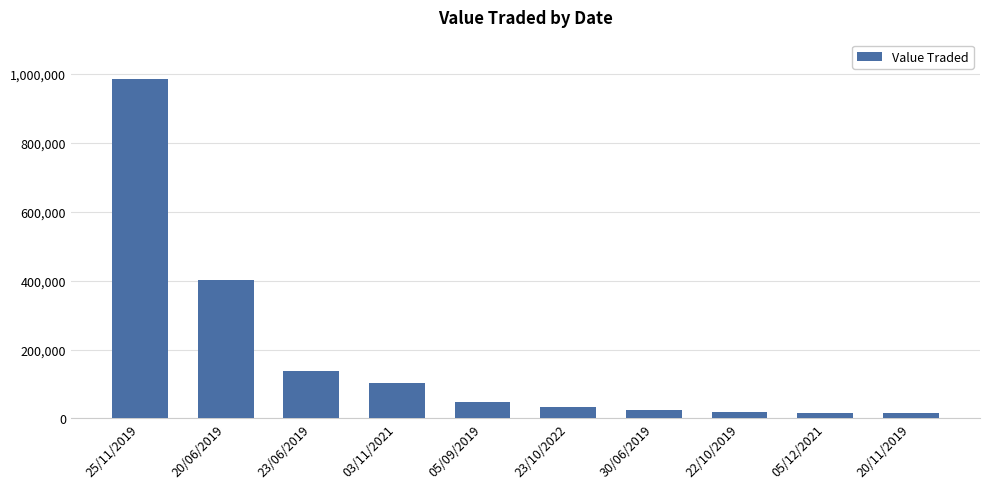

What is the label of the 7th bar from the left?

30/06/2019